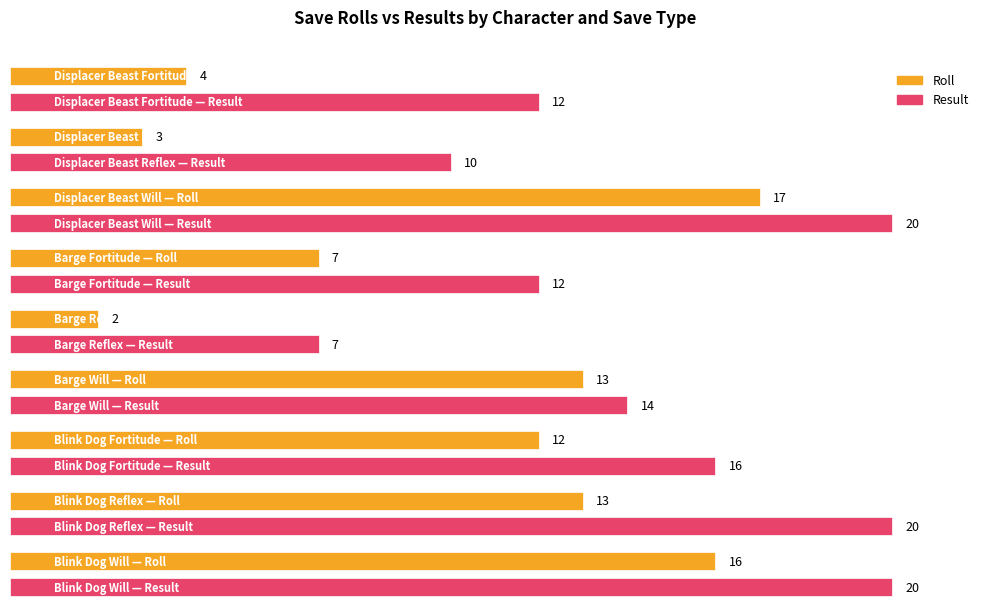

Between Blink Dog
Fortitude and Blink Dog
Reflex, which is larger?

Blink Dog
Reflex